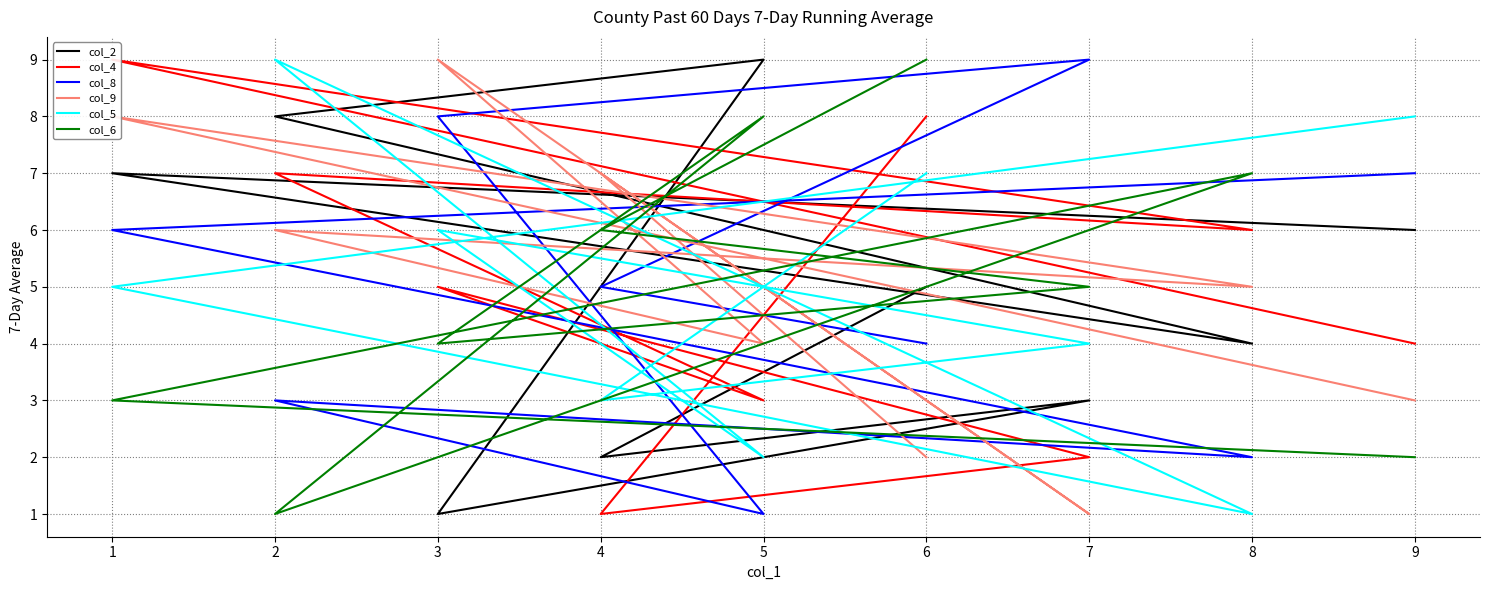

How many lines are shown in the chart?

6